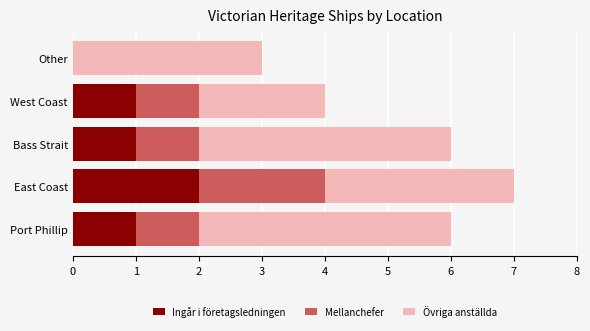

What is the total value across all series at East Coast?

7